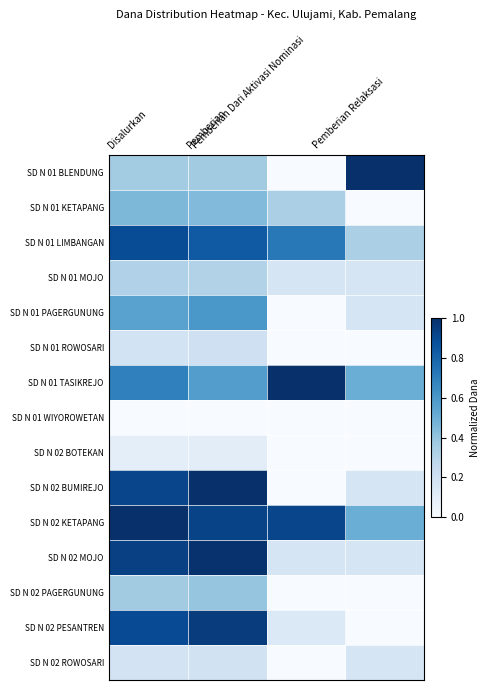

Reading right to left, what are all the values shown in this chart?

SD N 01 BLENDUNG: Pemberian Relaksasi=1.0	Pemberian Dari Aktivasi Nominasi=0.0	Pemberian=0.4	Disalurkan=0.4
SD N 01 KETAPANG: Pemberian Relaksasi=0.0	Pemberian Dari Aktivasi Nominasi=0.3	Pemberian=0.4	Disalurkan=0.5
SD N 01 LIMBANGAN: Pemberian Relaksasi=0.3	Pemberian Dari Aktivasi Nominasi=0.7	Pemberian=0.8	Disalurkan=0.9
SD N 01 MOJO: Pemberian Relaksasi=0.2	Pemberian Dari Aktivasi Nominasi=0.2	Pemberian=0.3	Disalurkan=0.3
SD N 01 PAGERGUNUNG: Pemberian Relaksasi=0.2	Pemberian Dari Aktivasi Nominasi=0.0	Pemberian=0.6	Disalurkan=0.6
SD N 01 ROWOSARI: Pemberian Relaksasi=0.0	Pemberian Dari Aktivasi Nominasi=0.0	Pemberian=0.2	Disalurkan=0.2
SD N 01 TASIKREJO: Pemberian Relaksasi=0.5	Pemberian Dari Aktivasi Nominasi=1.0	Pemberian=0.6	Disalurkan=0.7
SD N 01 WIYOROWETAN: Pemberian Relaksasi=0.0	Pemberian Dari Aktivasi Nominasi=0.0	Pemberian=0.0	Disalurkan=0.0
SD N 02 BOTEKAN: Pemberian Relaksasi=0.0	Pemberian Dari Aktivasi Nominasi=0.0	Pemberian=0.1	Disalurkan=0.1
SD N 02 BUMIREJO: Pemberian Relaksasi=0.2	Pemberian Dari Aktivasi Nominasi=0.0	Pemberian=1.0	Disalurkan=0.9
SD N 02 KETAPANG: Pemberian Relaksasi=0.5	Pemberian Dari Aktivasi Nominasi=0.9	Pemberian=0.9	Disalurkan=1.0
SD N 02 MOJO: Pemberian Relaksasi=0.2	Pemberian Dari Aktivasi Nominasi=0.2	Pemberian=1.0	Disalurkan=0.9
SD N 02 PAGERGUNUNG: Pemberian Relaksasi=0.0	Pemberian Dari Aktivasi Nominasi=0.0	Pemberian=0.4	Disalurkan=0.4
SD N 02 PESANTREN: Pemberian Relaksasi=0.0	Pemberian Dari Aktivasi Nominasi=0.1	Pemberian=1.0	Disalurkan=0.9
SD N 02 ROWOSARI: Pemberian Relaksasi=0.2	Pemberian Dari Aktivasi Nominasi=0.0	Pemberian=0.2	Disalurkan=0.2